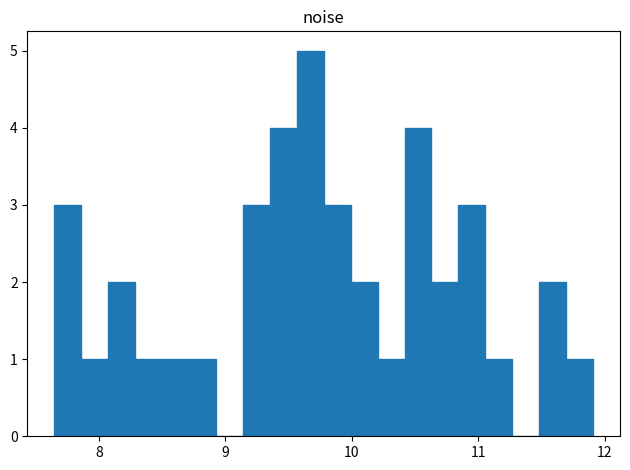

Around what value on the x-axis is the tallest bar? Give the approximate position of its centre, as read against the axis.

9.7